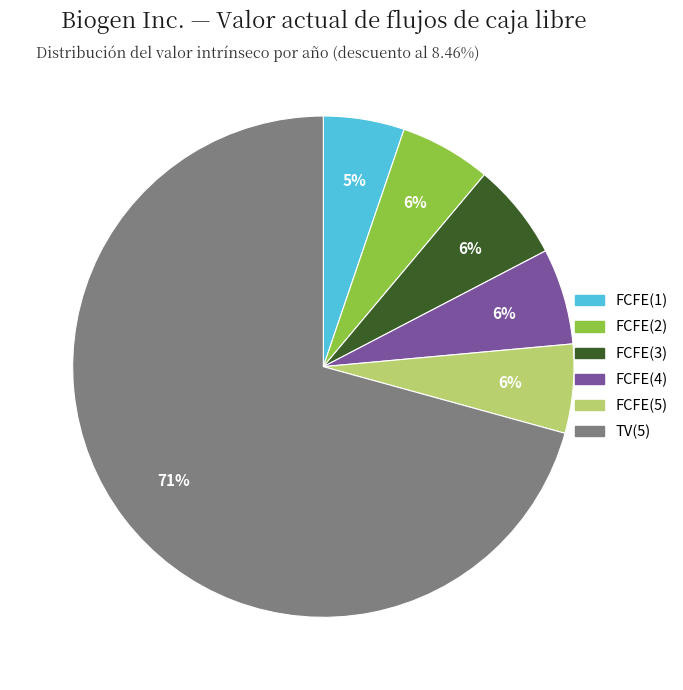

Is the sum of FCFE(5) and FCFE(1) greater than half?

No